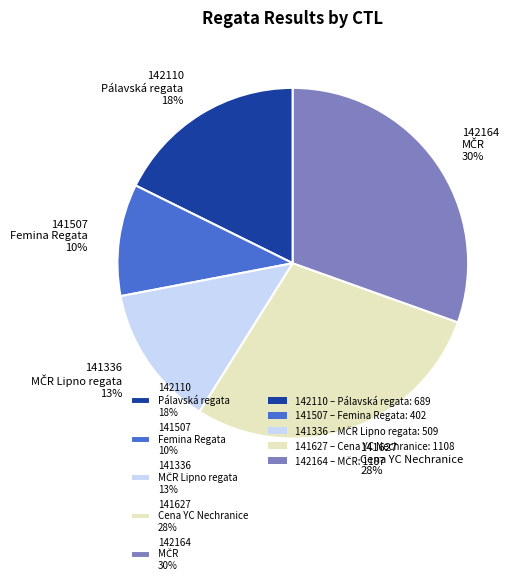

Rank the categories by value from lowest to highest.

141507, 141336, 142110, 141627, 142164